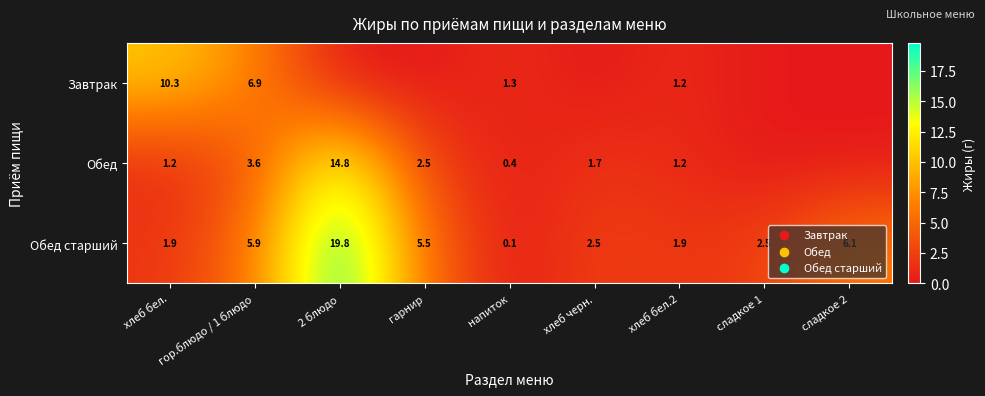

At which label does Обед старший reach its minimum?

напиток